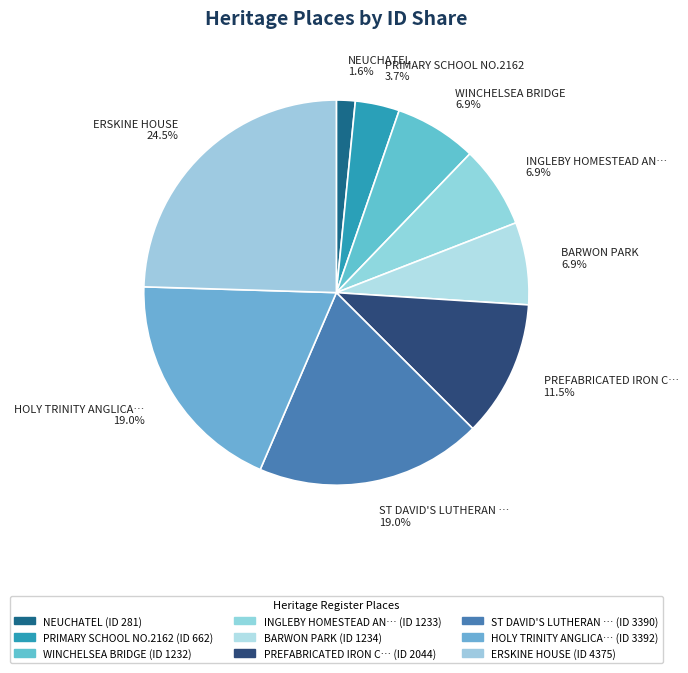

How many slices are in this pie chart?

9